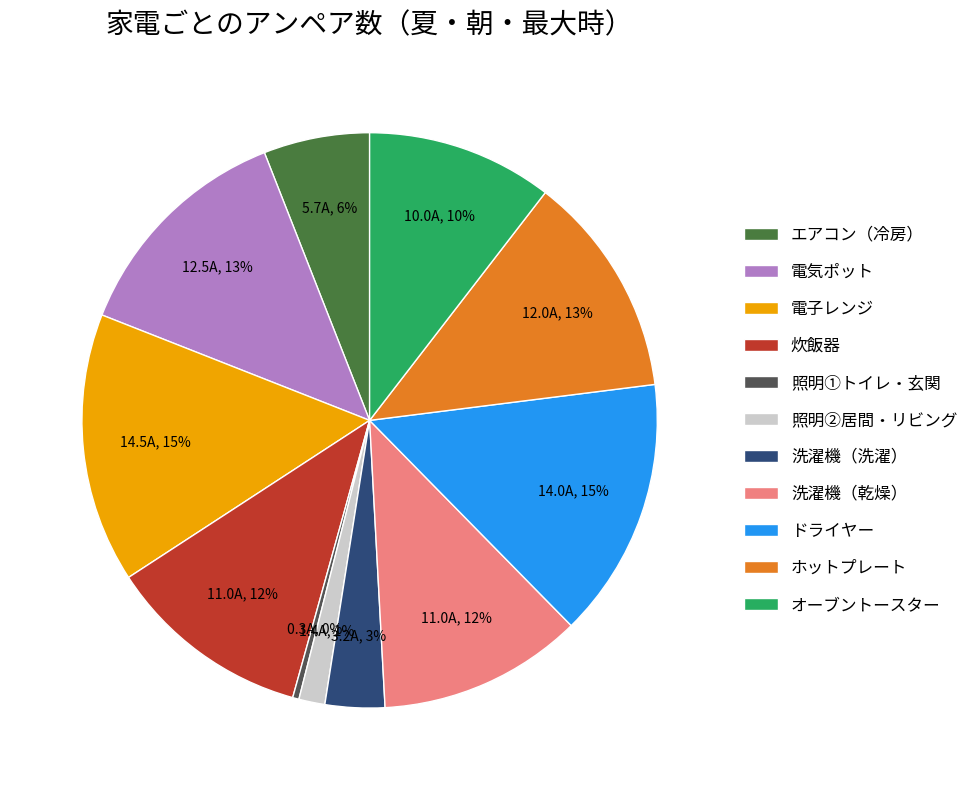

How many segments does this pie chart have?

11